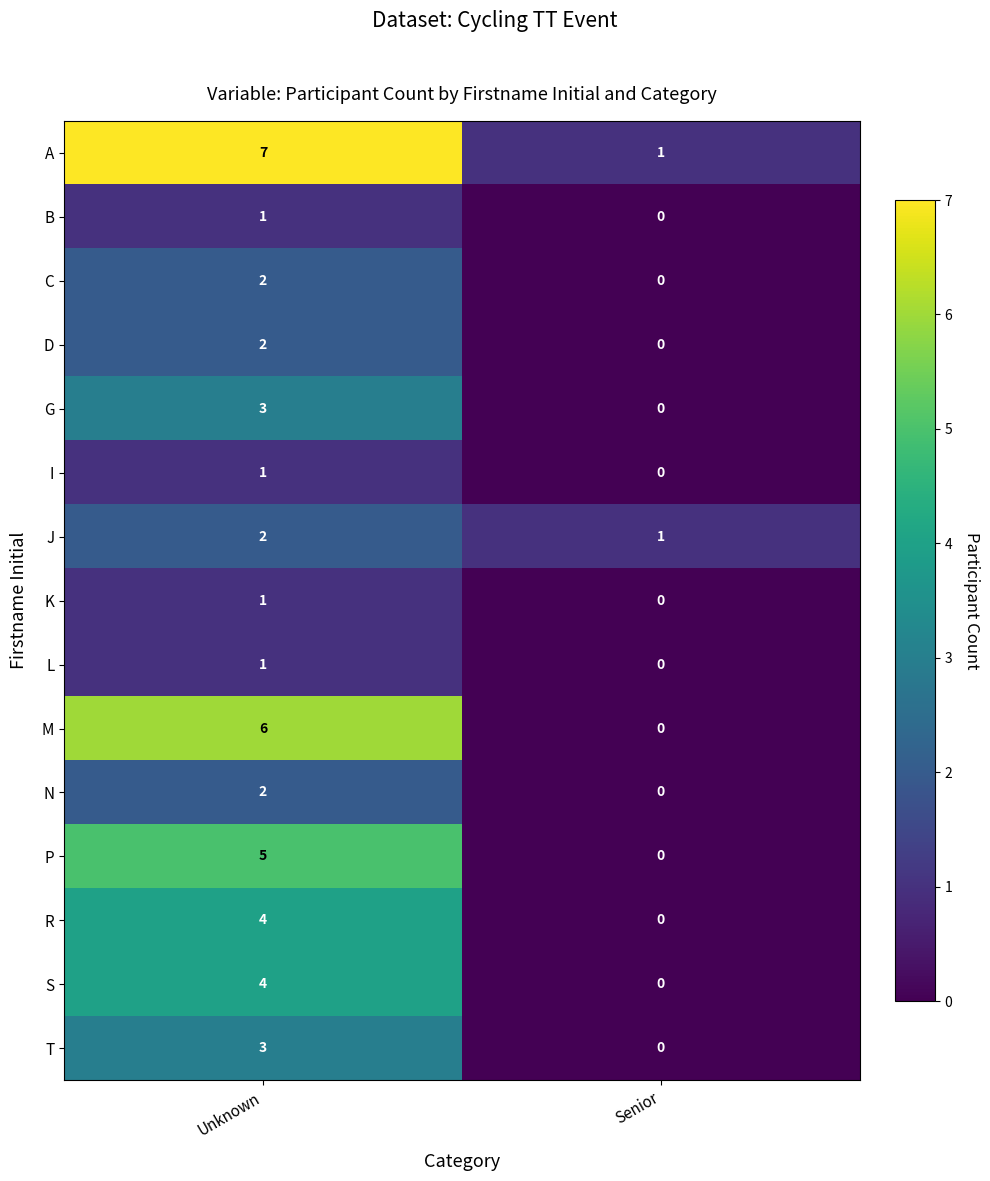

Which series has the largest total across all categories?

A